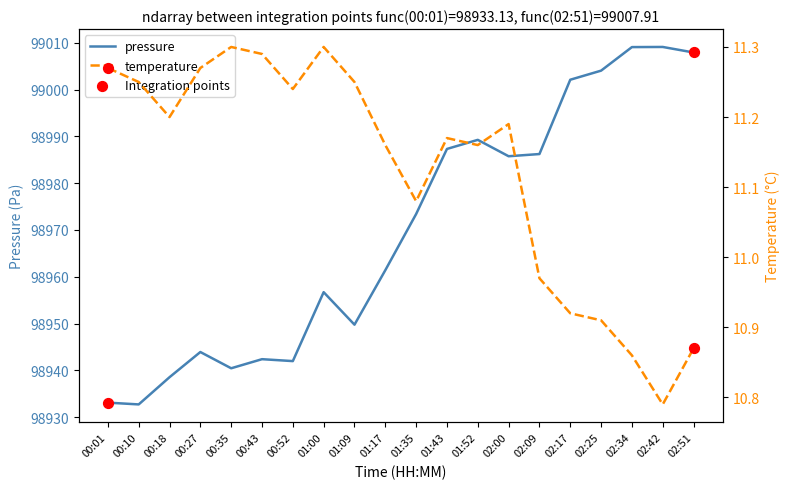

Which series has the largest total across all categories?

pressure